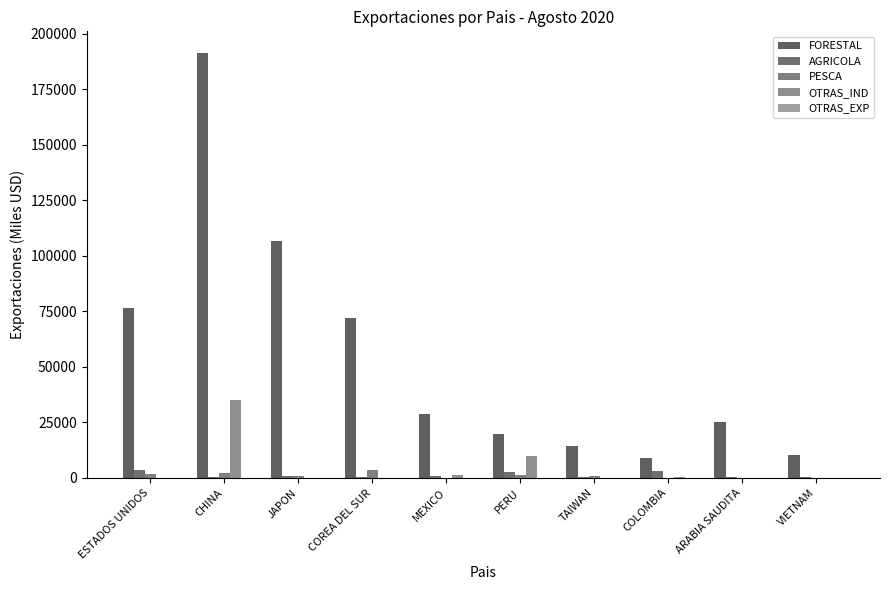

How many values in the OTRAS_IND series exceed 33?

5